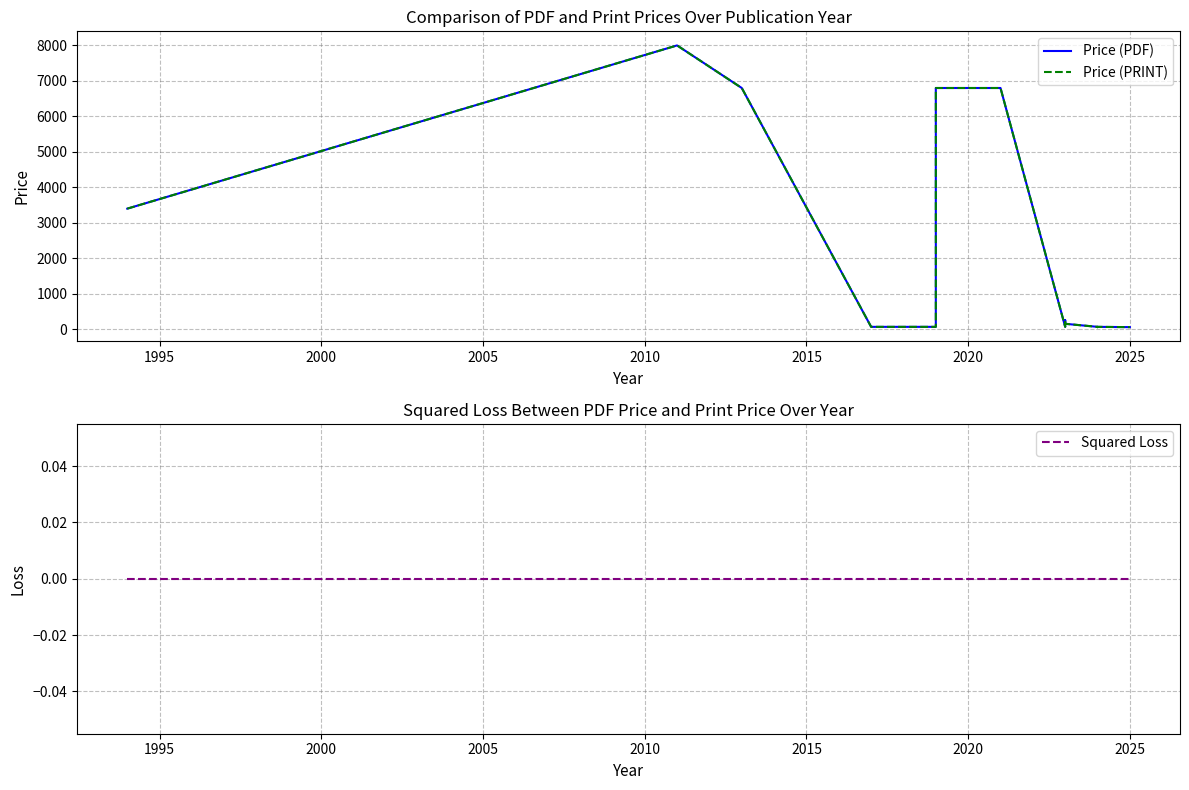

How many lines are shown in the chart?

3